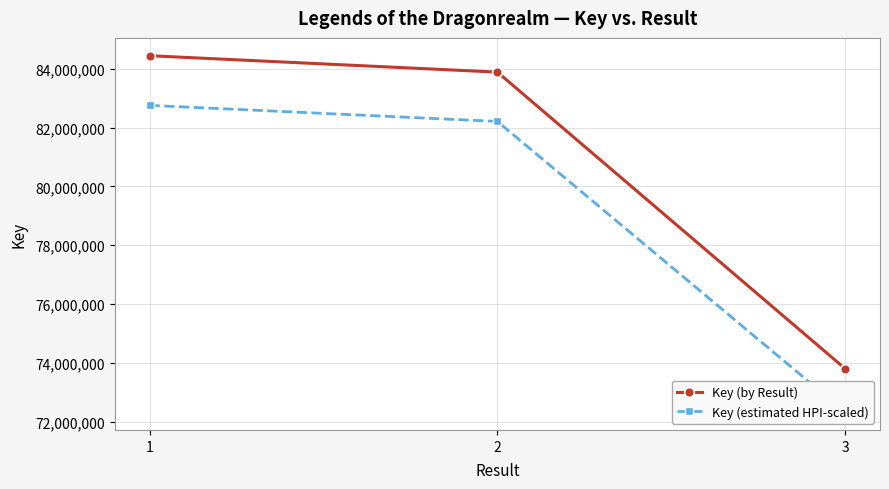

The Key (estimated HPI-scaled) series shows 82212809.6 at 2. True or false?

True